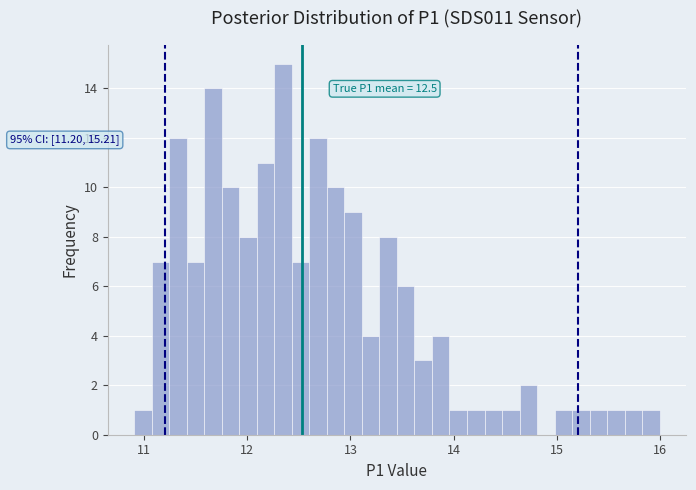

Around what value on the x-axis is the tallest bar? Give the approximate position of its centre, as read against the axis.

12.3